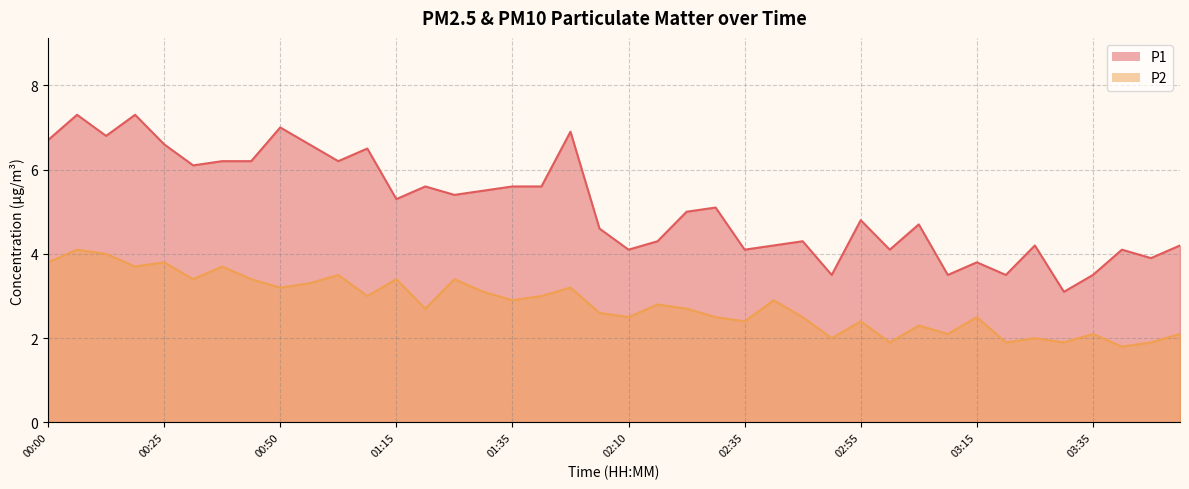

What value does the P1 series have at 02:45?

4.3